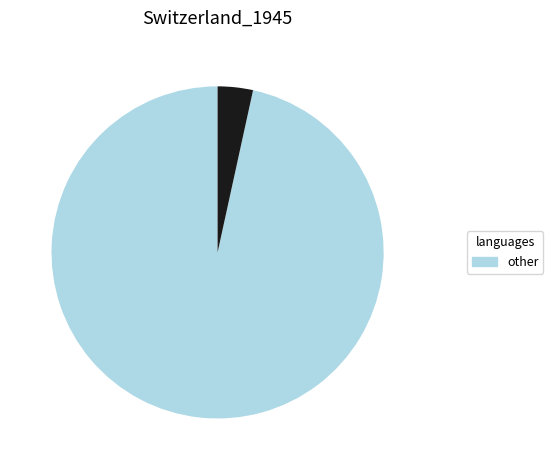

Does any single category account for the majority?

Yes